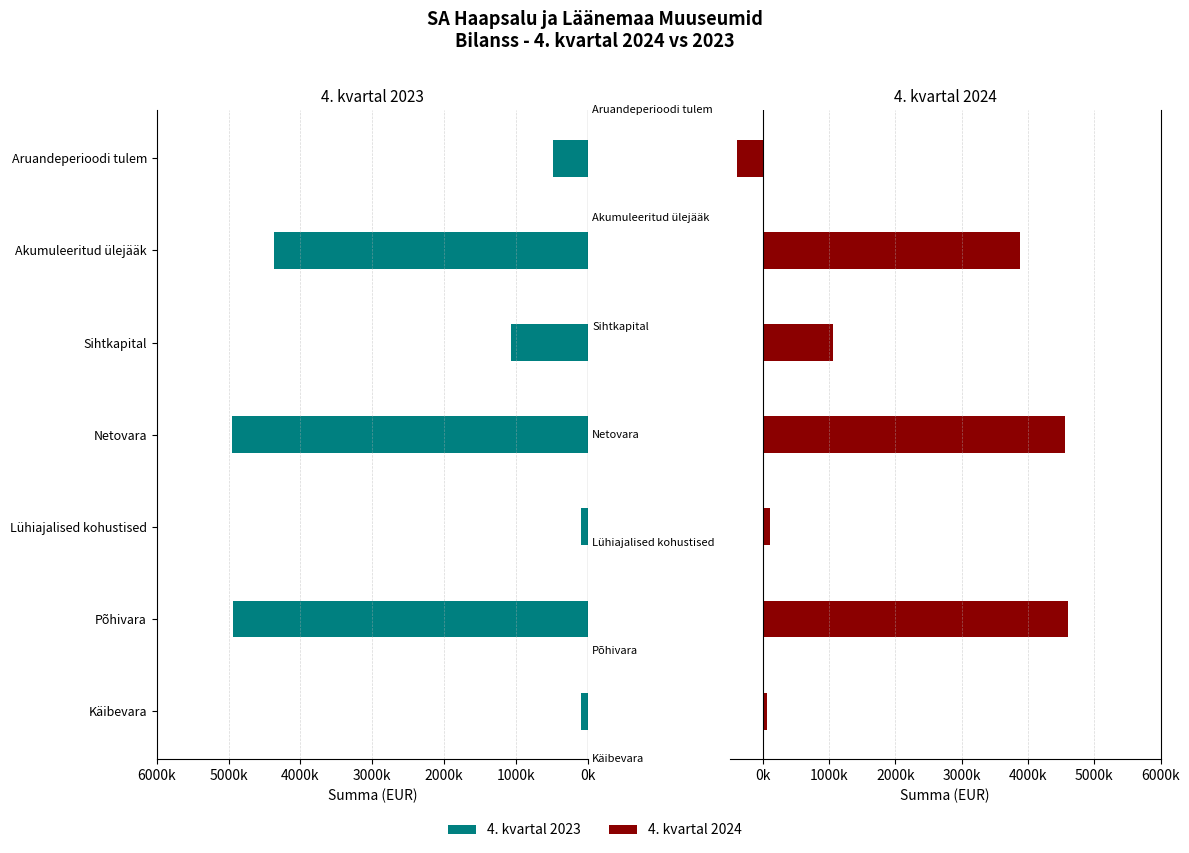

What is the difference between the highest and lowest values at Aruandeperioodi tulem?

92406.0